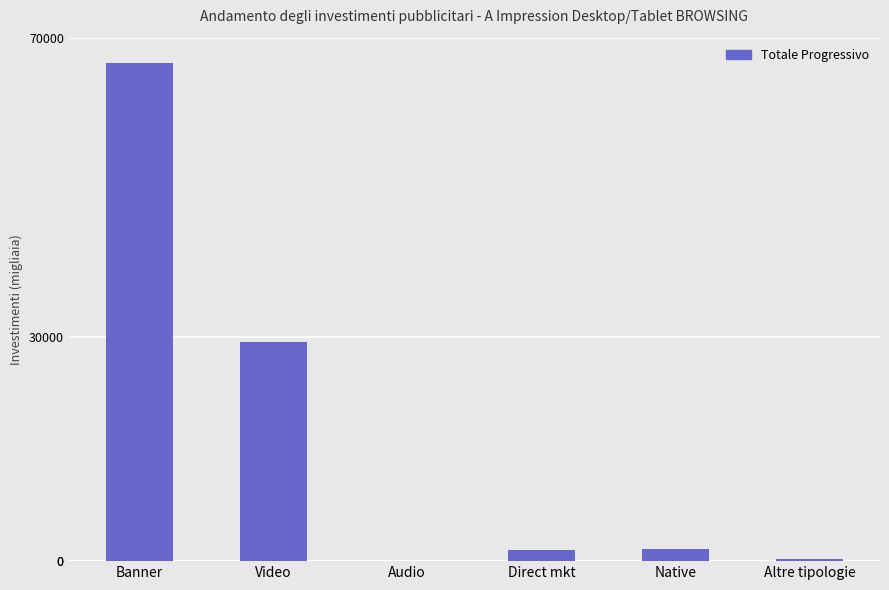

Where is the data nearest to the value 33373?

Video